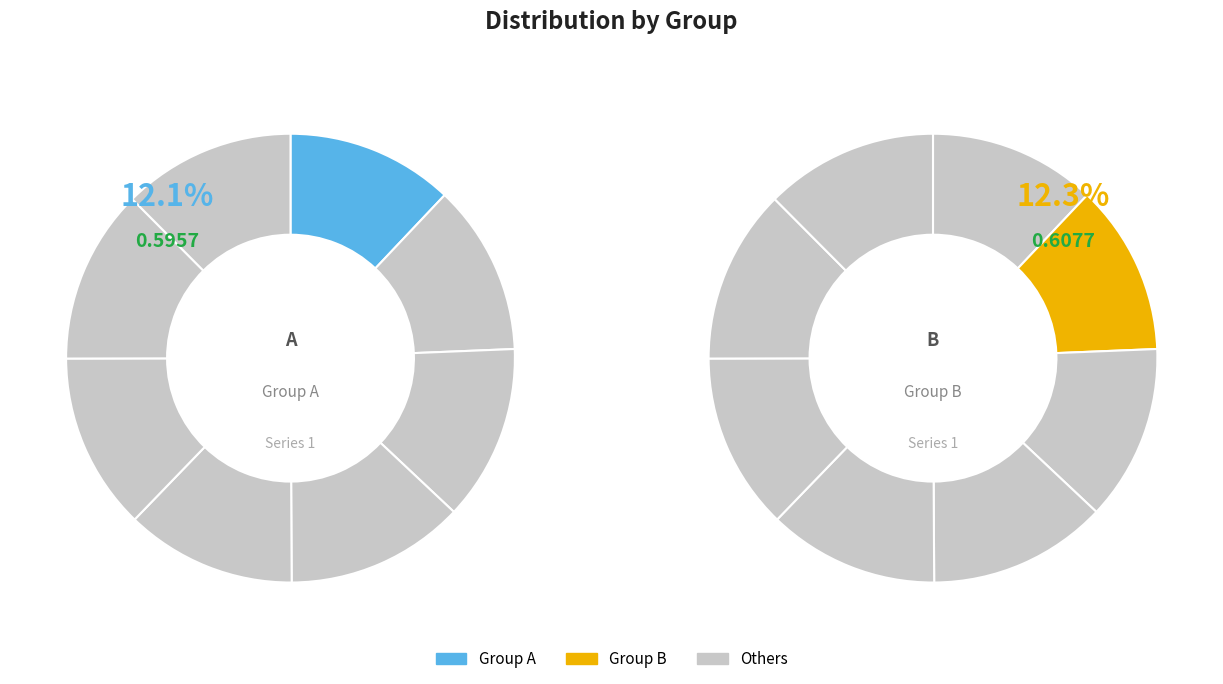

Which category has the smallest portion of the pie?

A